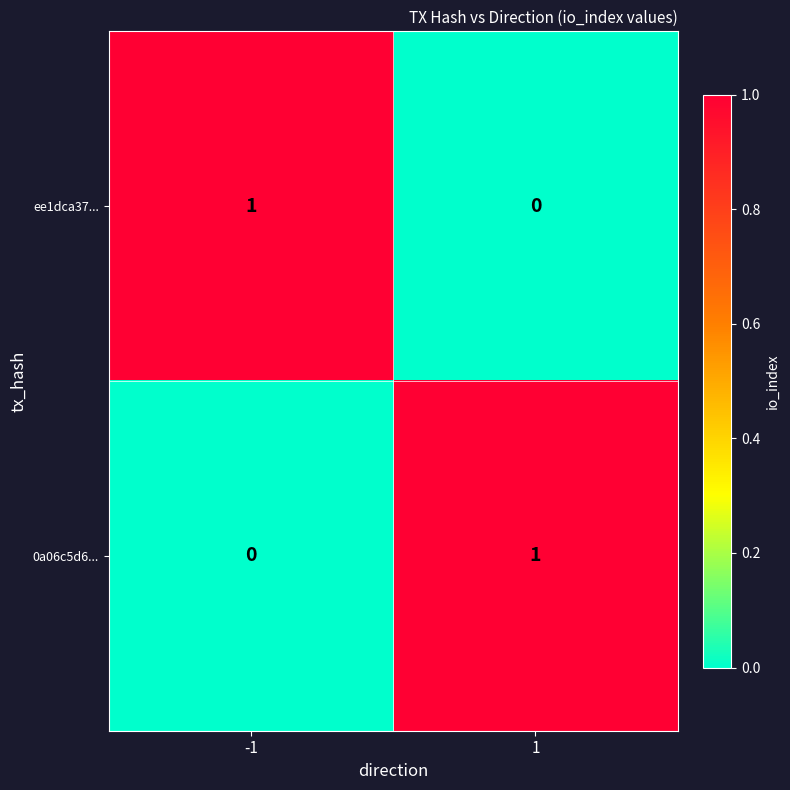

Count the number of data series in this chart.

2